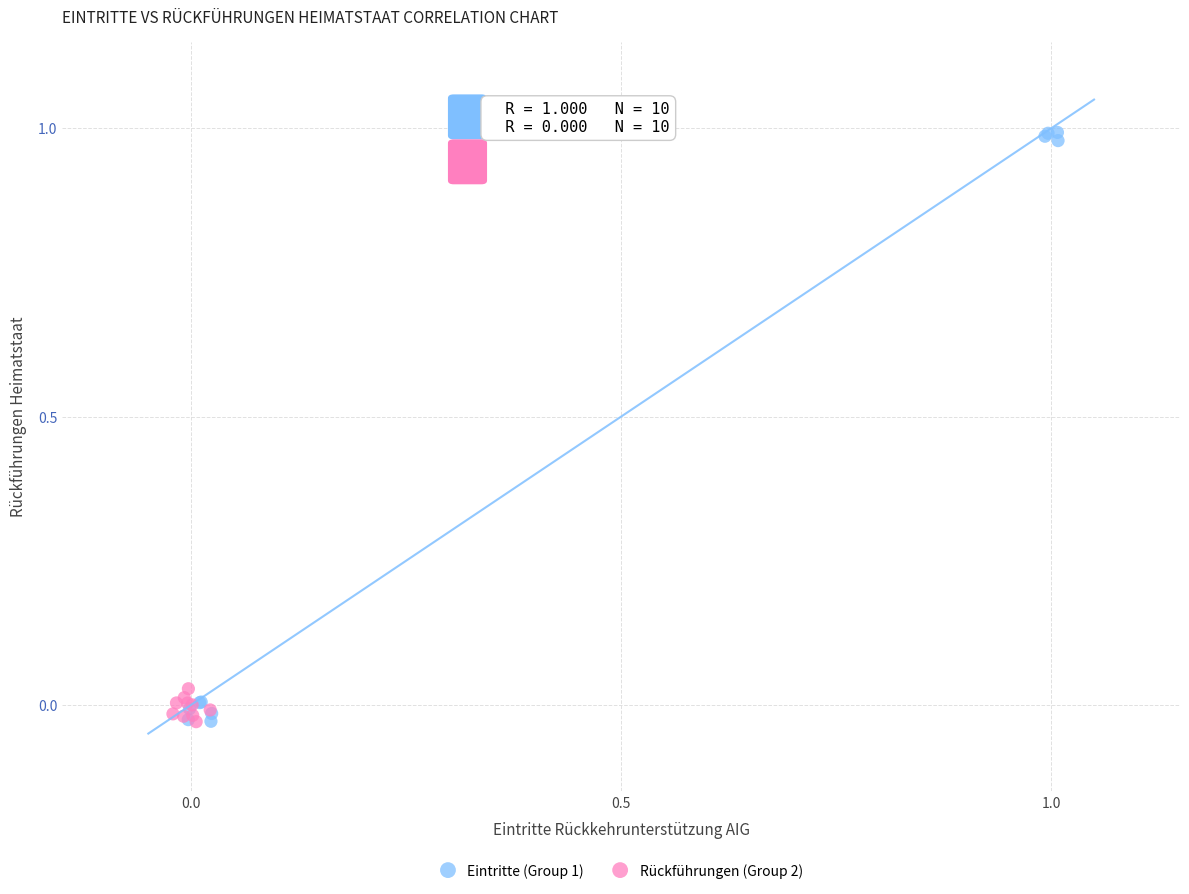

Which series has the widest spread of Y values?

Eintritte (Group 1)